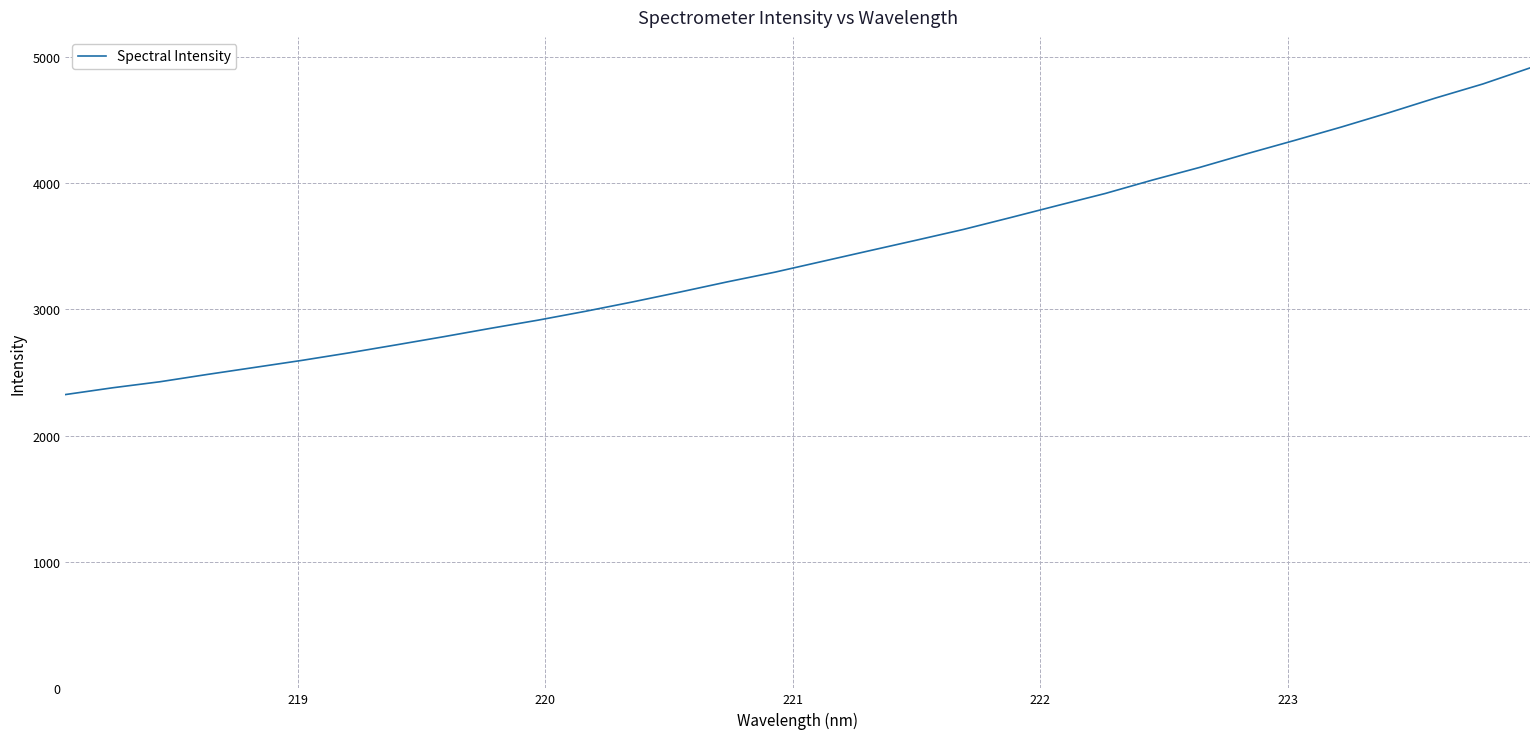

What is the greatest value displayed?

4909.8